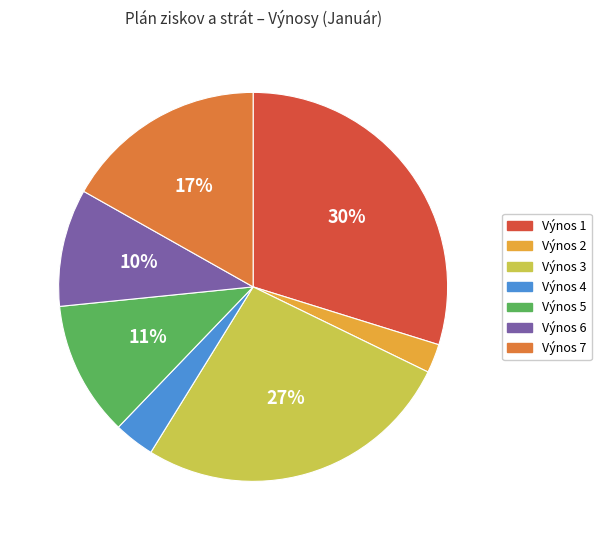

The Výnos 6 slice represents 10% of the pie. True or false?

True